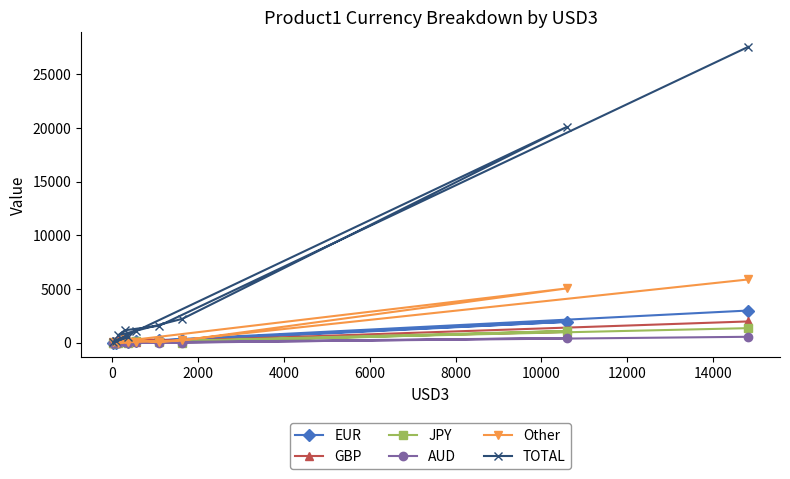

Which series ends up on top after the final intersection of AUD and Other?

Other